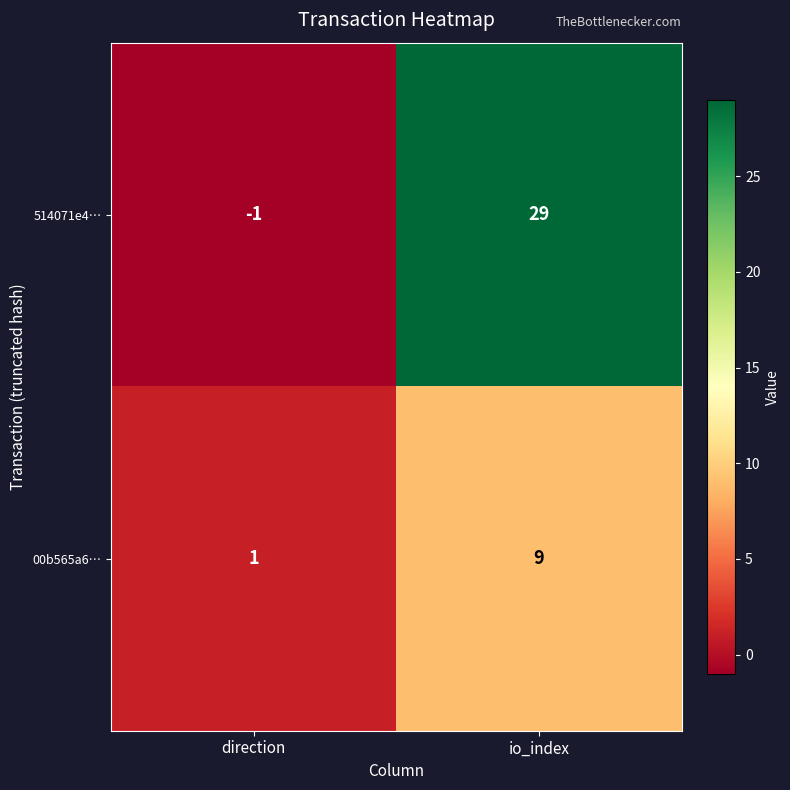

Between direction and io_index, which series saw the biggest shift?

514071e4…